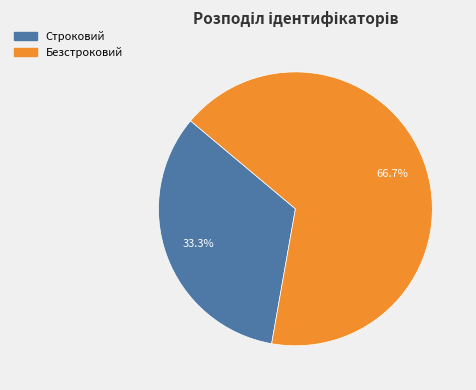

Combined, what portion of the pie is Строковий and Безстроковий?

100.0%